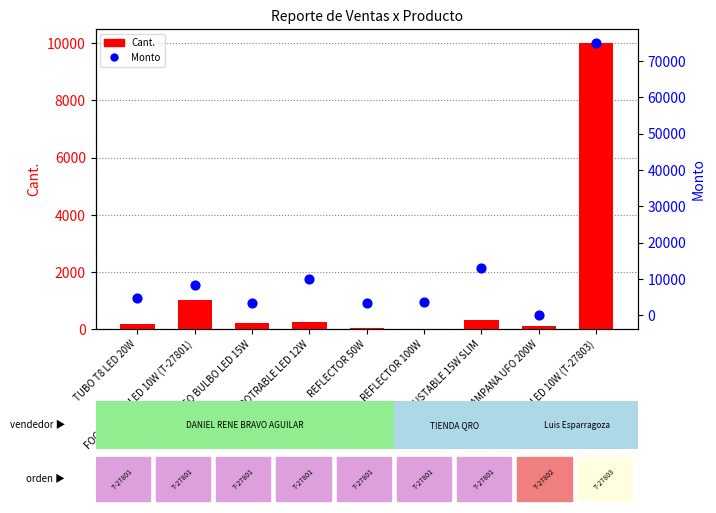

Which series contains the lowest Y value?

Monto